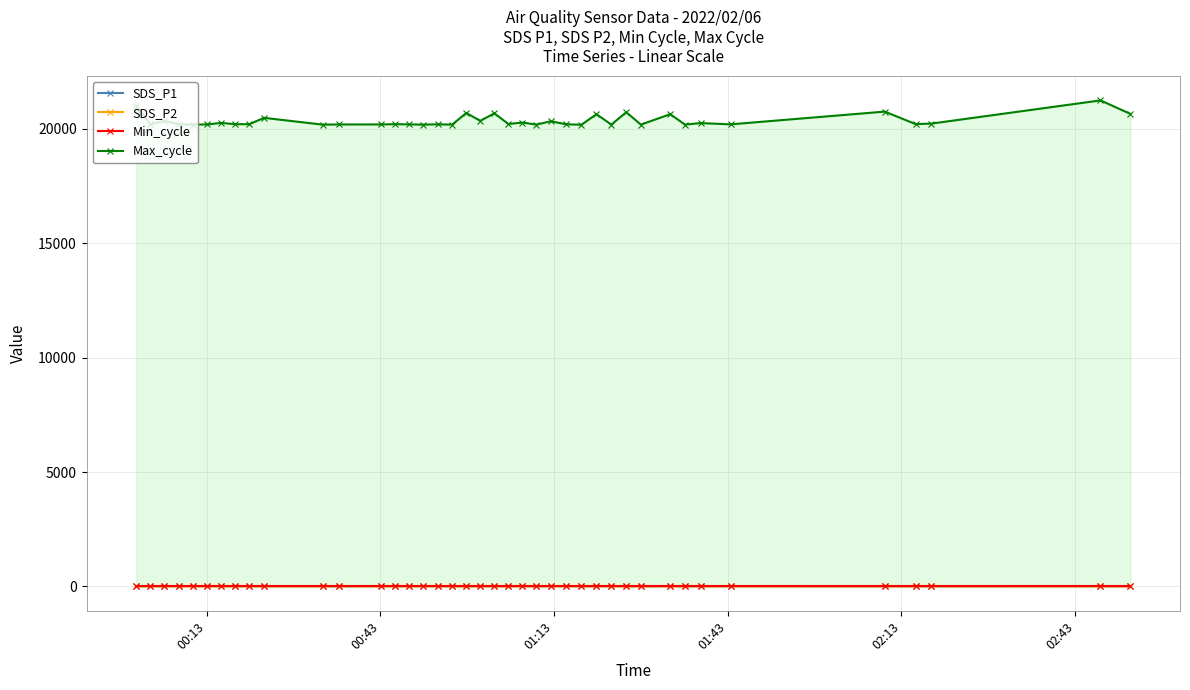

True or false: Max_cycle and SDS_P2 cross at least once.

False